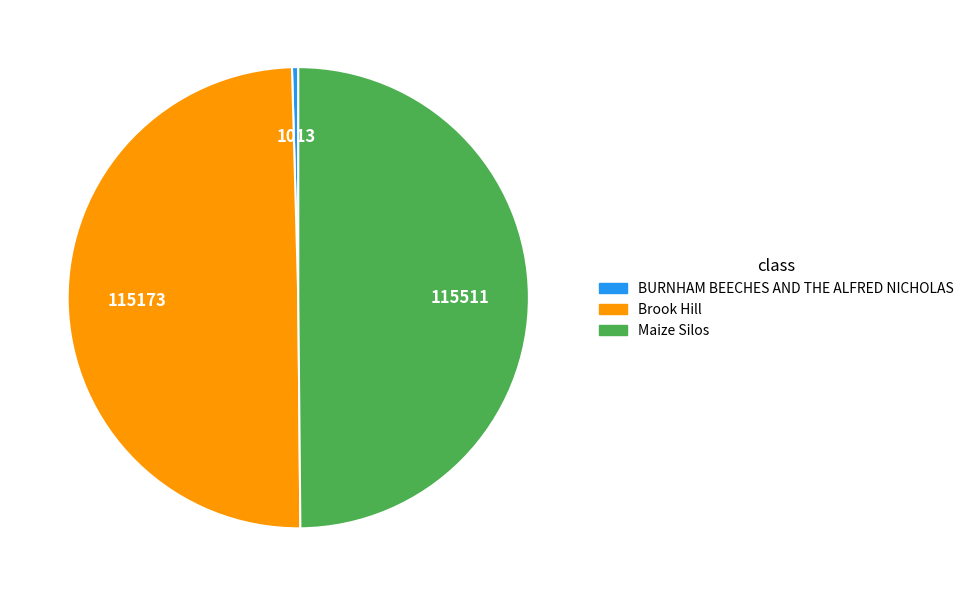

What is the smallest slice in the pie chart?

BURNHAM BEECHES AND THE ALFRED NICHOLAS